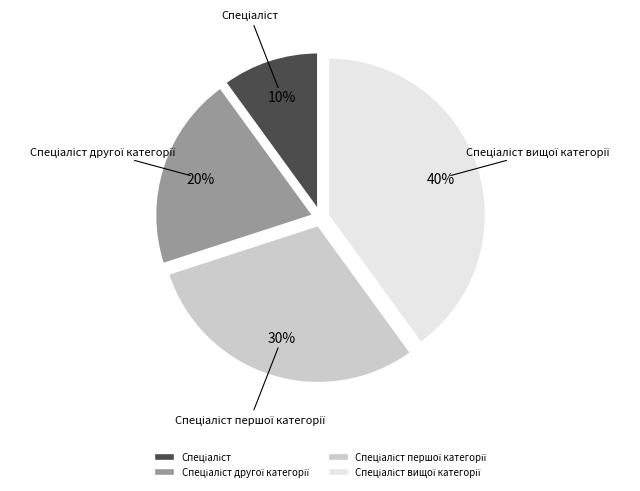

To the nearest percent, what is the difference between the largest and smallest slice percentages?

30%